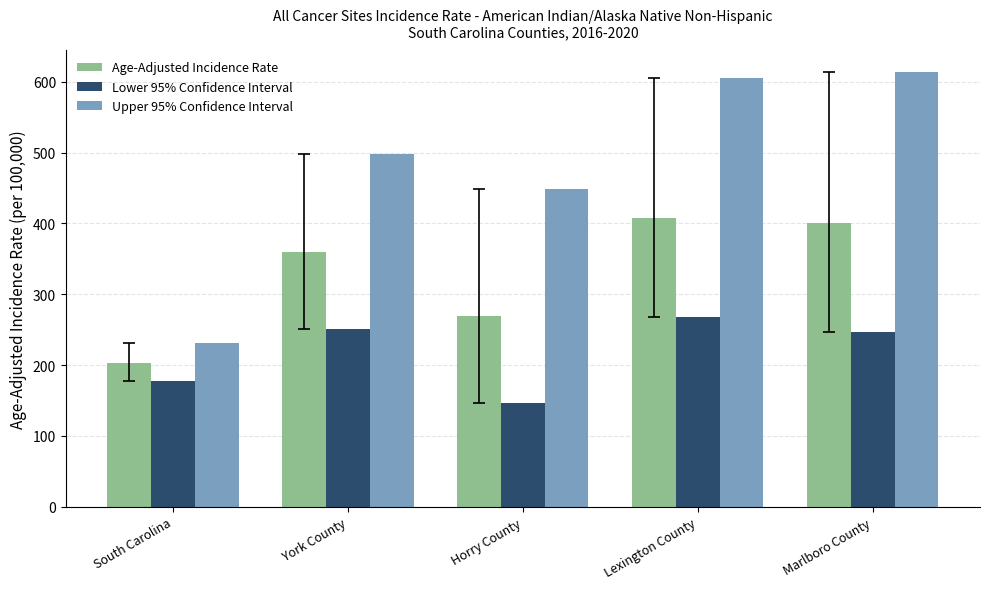

Is the value of Lower 95% Confidence Interval at Lexington County greater than the value of Upper 95% Confidence Interval at Marlboro County?

No